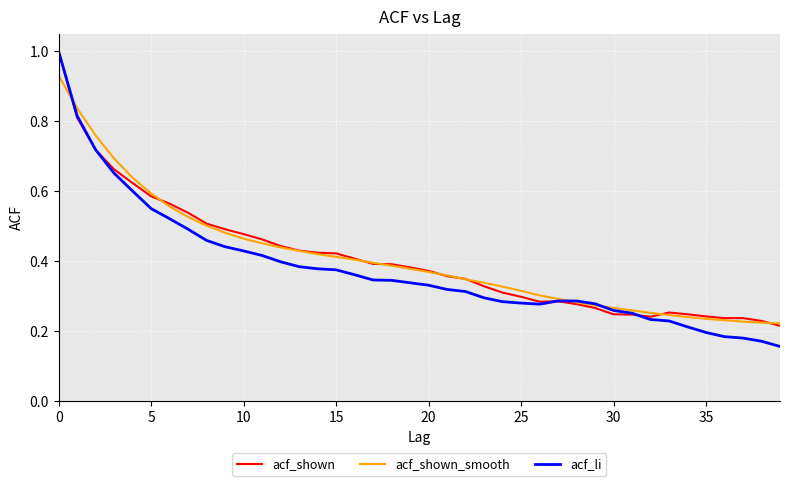

Which series has the widest spread of values?

acf_li